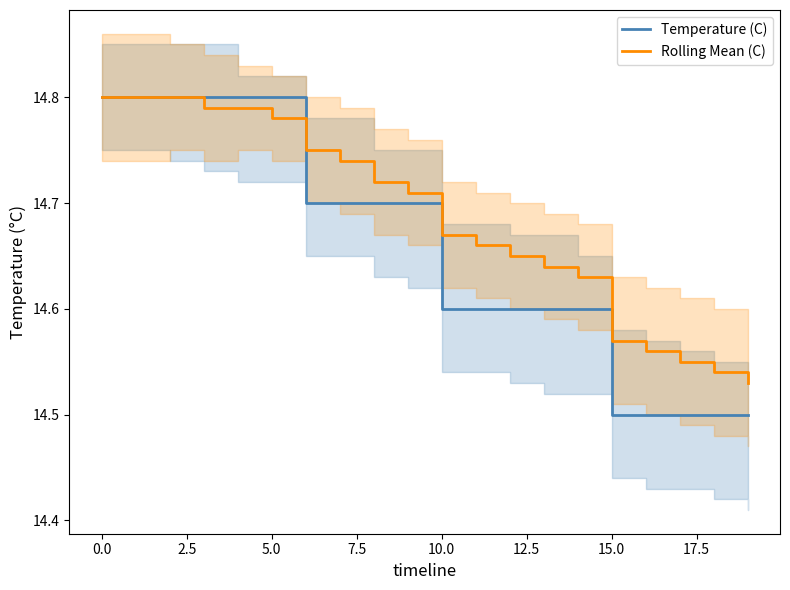

Is this an area chart (filled region under the line)?

No